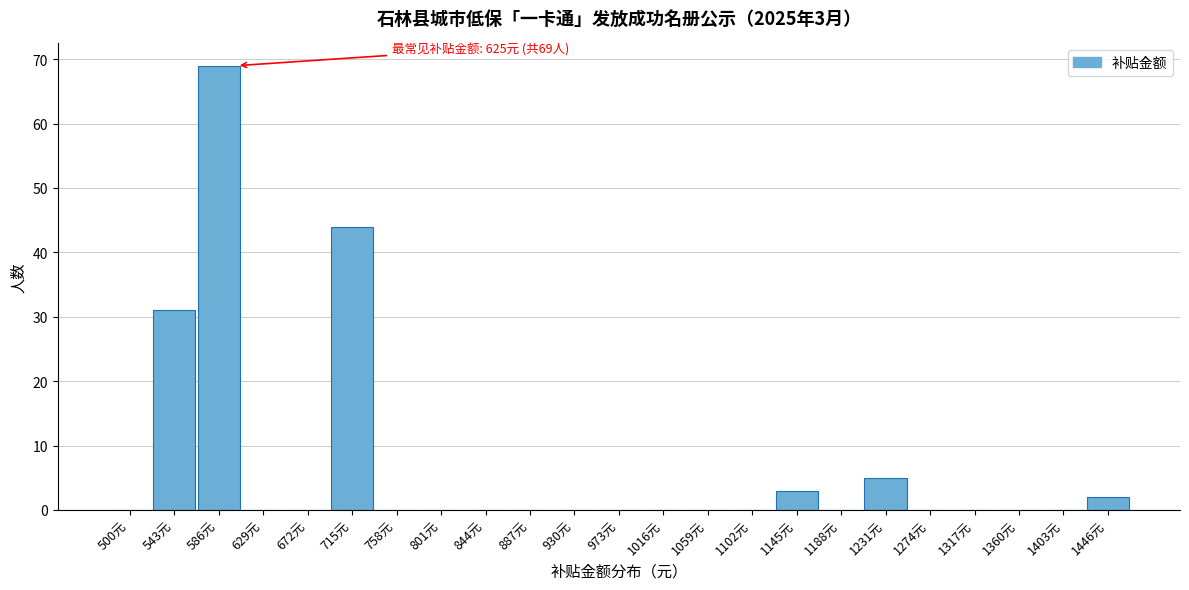

Reading left to right, what are all the values shown in this chart?

500元=0	543元=31	586元=69	629元=0	672元=0	715元=44	758元=0	801元=0	844元=0	887元=0	930元=0	973元=0	1016元=0	1059元=0	1102元=0	1145元=3	1188元=0	1231元=5	1274元=0	1317元=0	1360元=0	1403元=0	1446元=2